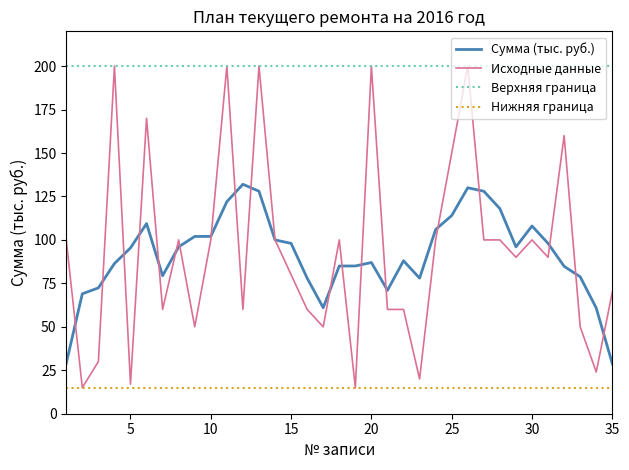

What is the average value of the Сумма (тыс. руб.) series?

91.6